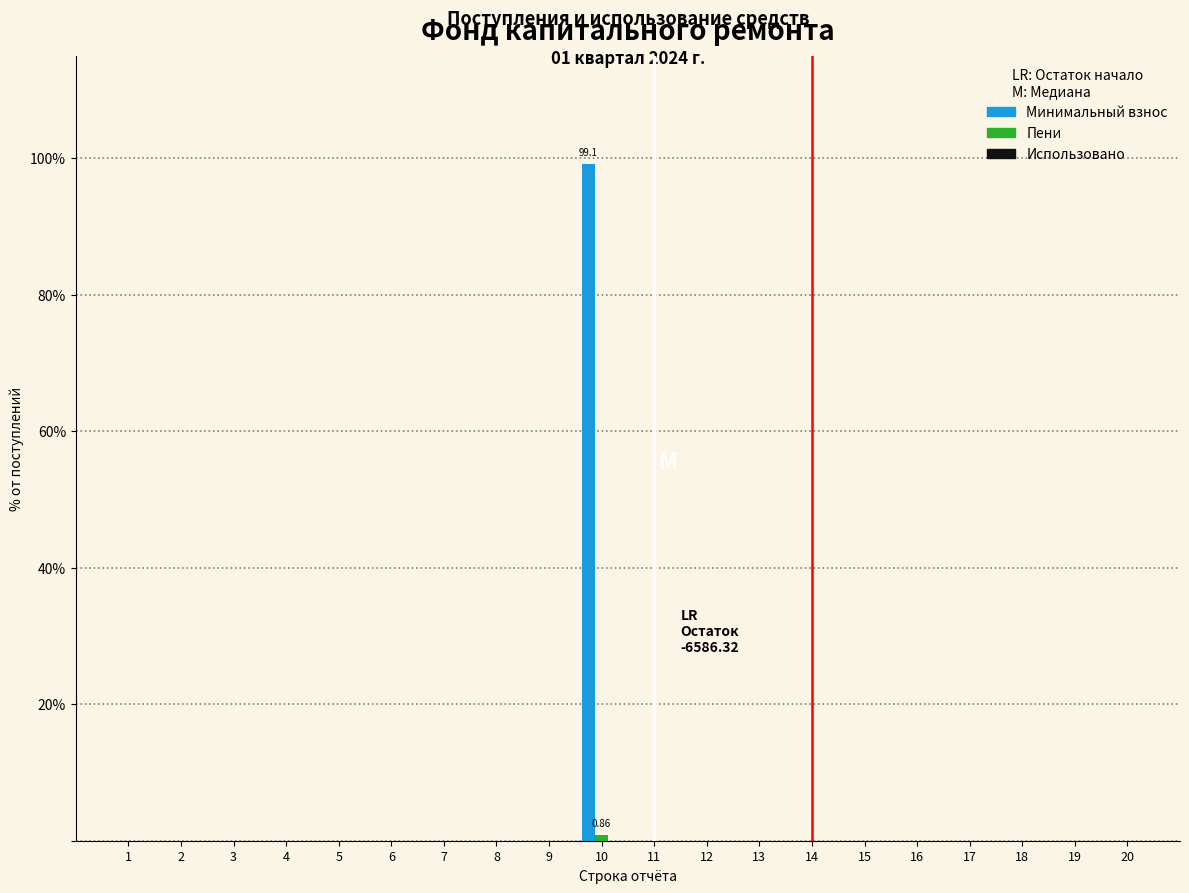

Which series has the largest total across all categories?

Минимальный взнос